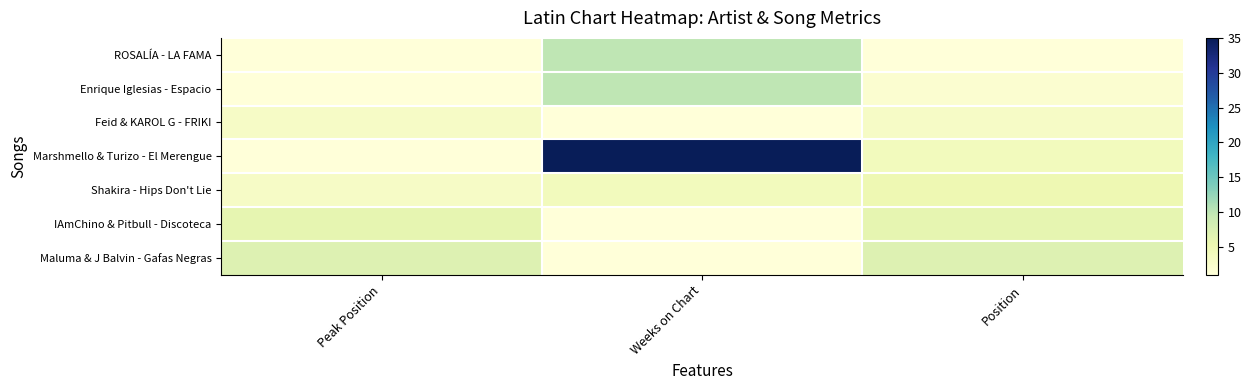

What is the greatest value displayed?

35